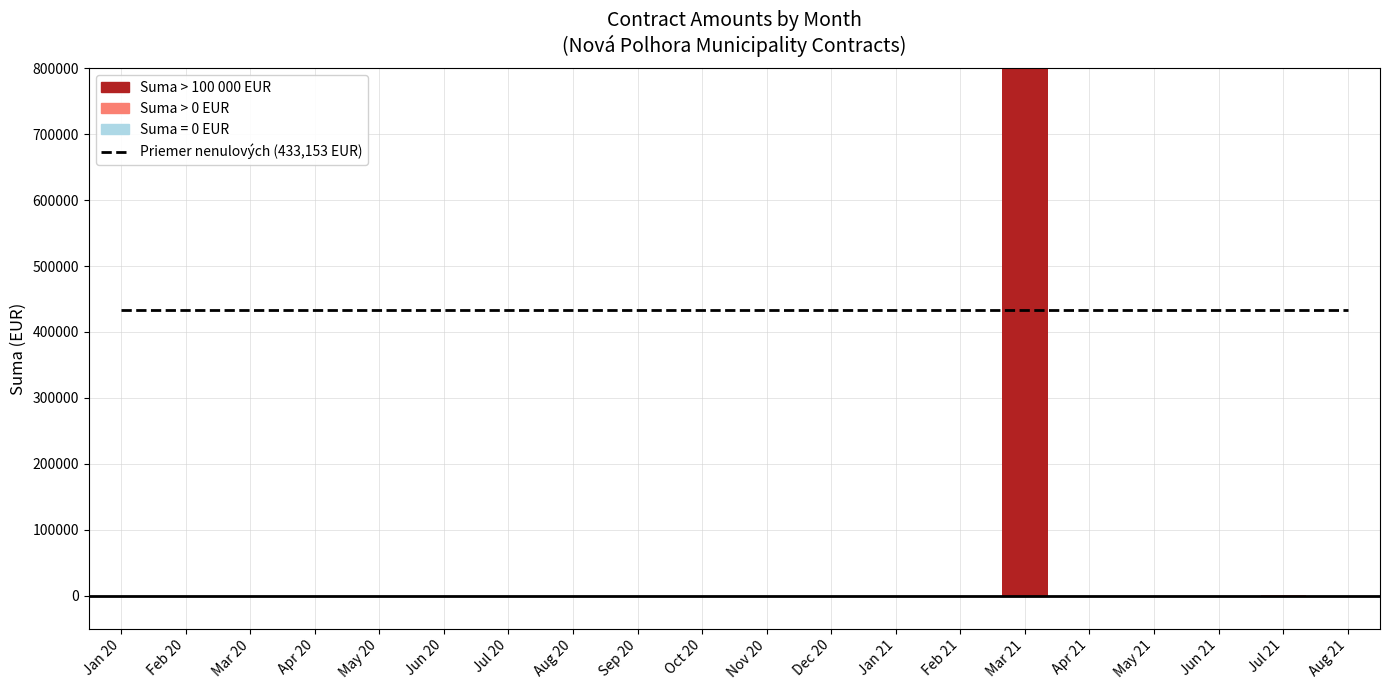

How many data points in Suma (EUR) are above 0?

2